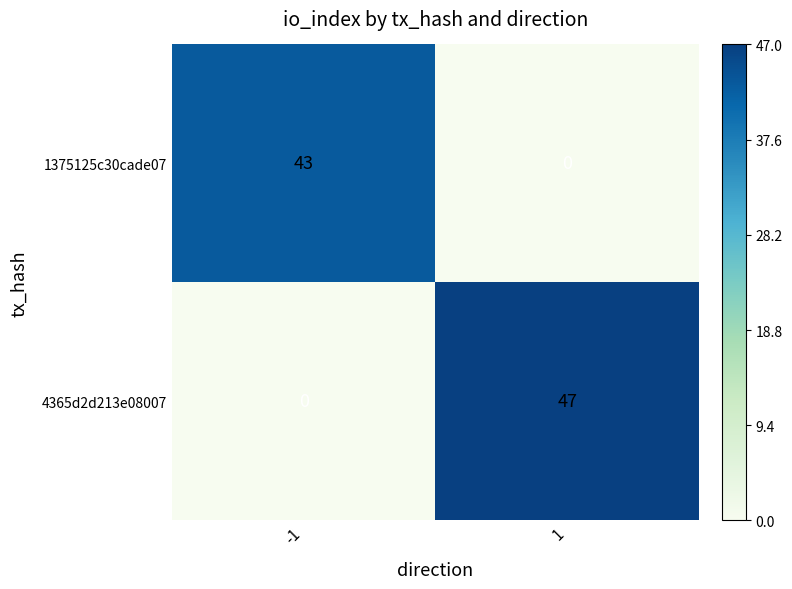

Reading left to right, what are all the values shown in this chart?

1375125c30cade07: -1=43	1=0
4365d2d213e08007: -1=0	1=47